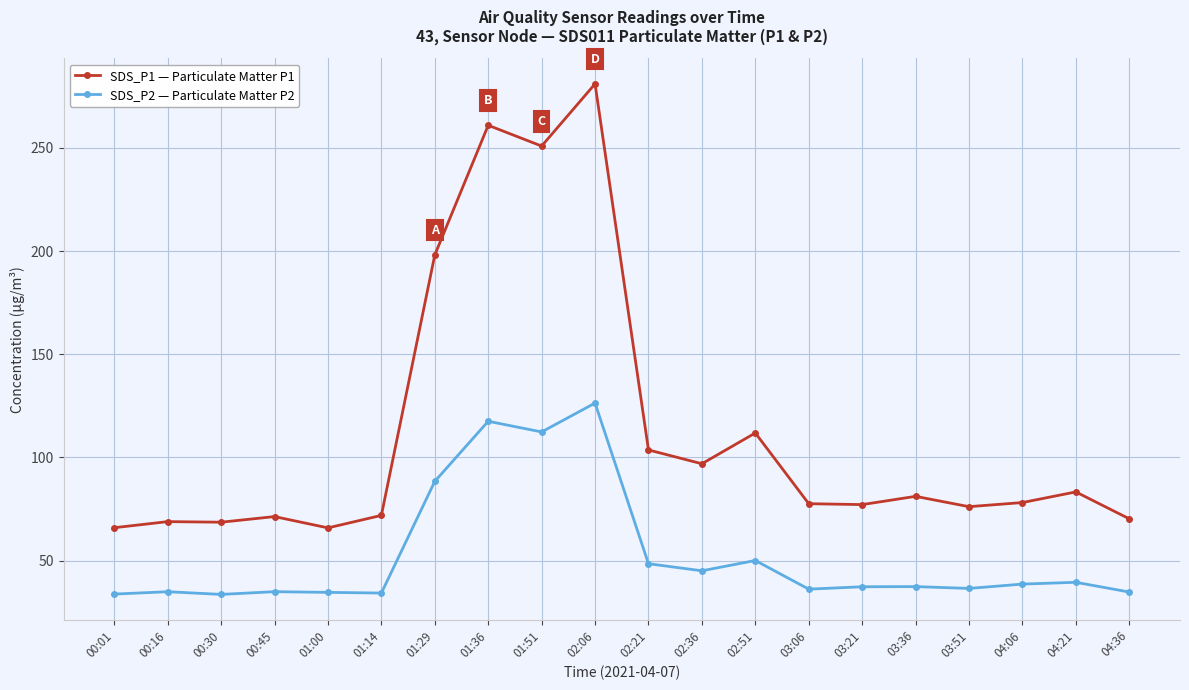

True or false: SDS_P2 — Particulate Matter P2 has a value of 58.2 at 01:00.

False